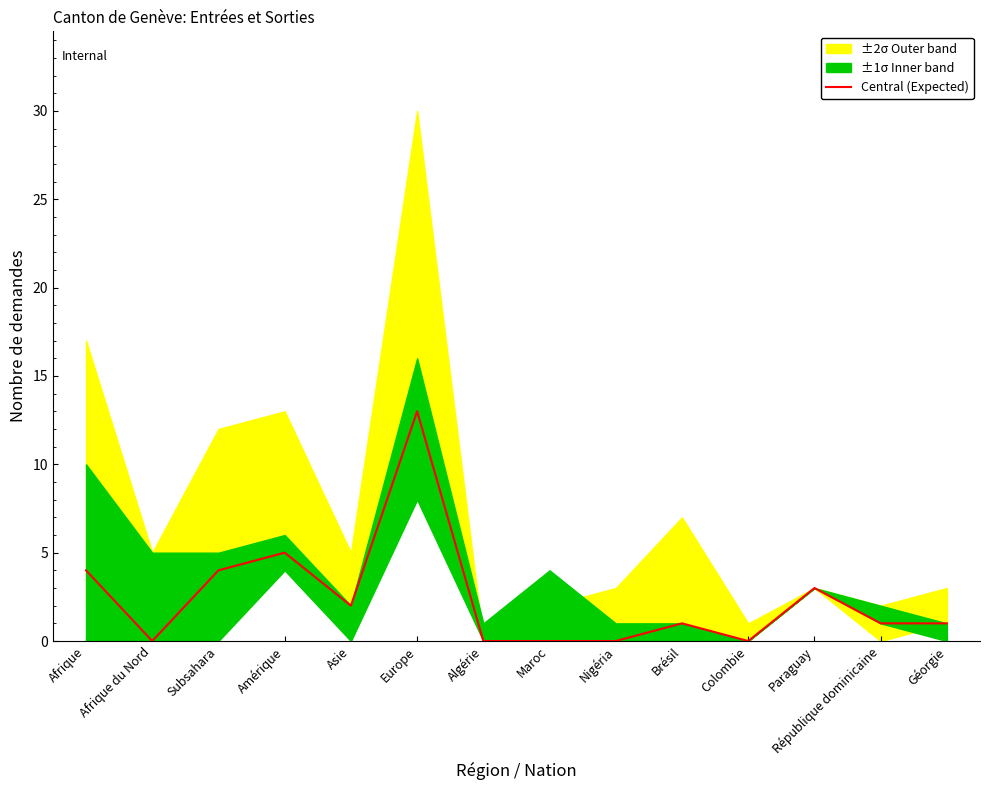

Reading left to right, list all the values displayed in this chart.

4	0	4	5	2	13	0	0	0	1	0	3	1	1